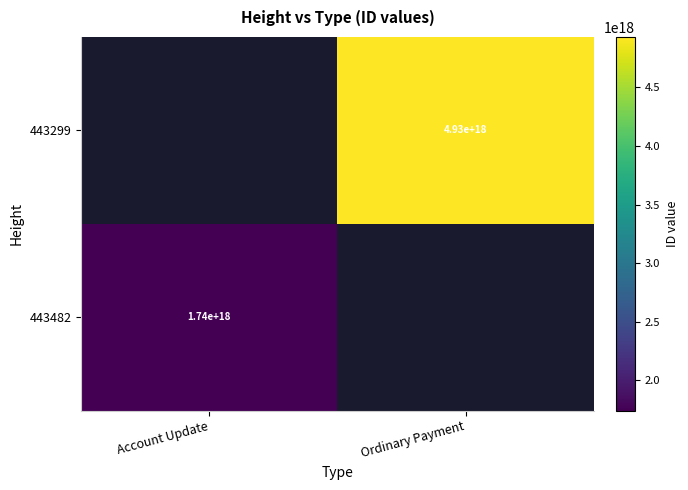

Count the number of categories in the chart.

2